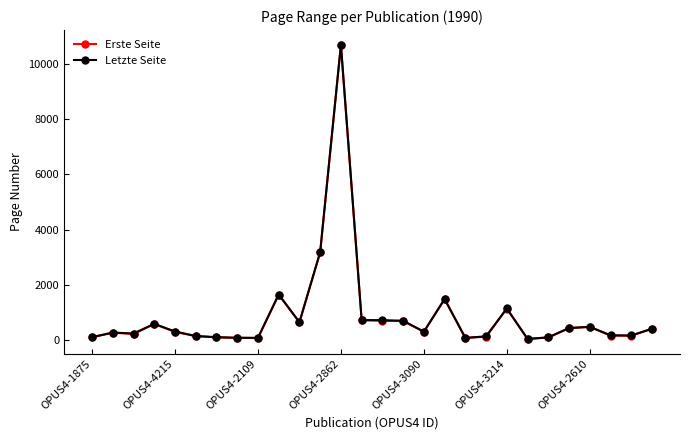

True or false: Erste Seite has more than 0 interior local peaks.

True